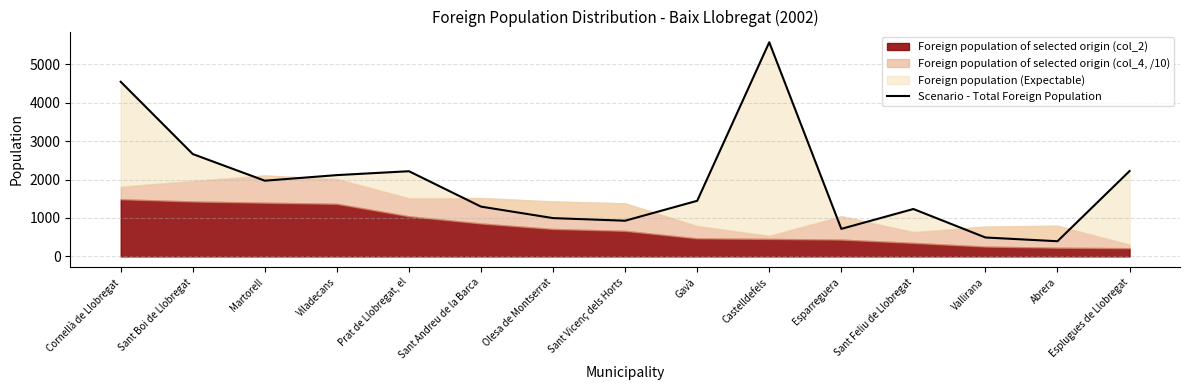

Reading left to right, extract all data points from this chart.

Cornellà de Llobregat=4547	Sant Boi de Llobregat=2665	Martorell=1971	Viladecans=2117	Prat de Llobregat, el=2218	Sant Andreu de la Barca=1296	Olesa de Montserrat=997	Sant Vicenç dels Horts=929	Gavà=1448	Castelldefels=5576	Esparreguera=717	Sant Feliu de Llobregat=1234	Vallirana=492	Abrera=395	Esplugues de Llobregat=2223